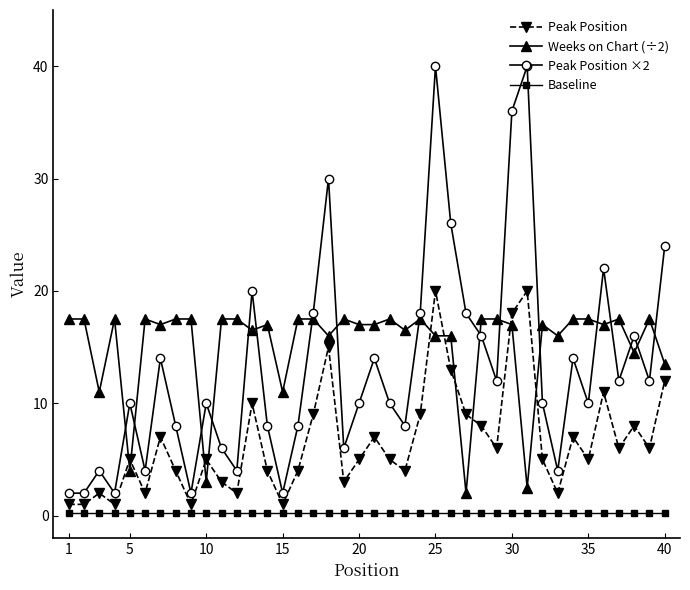

What is the smallest value displayed?

0.2